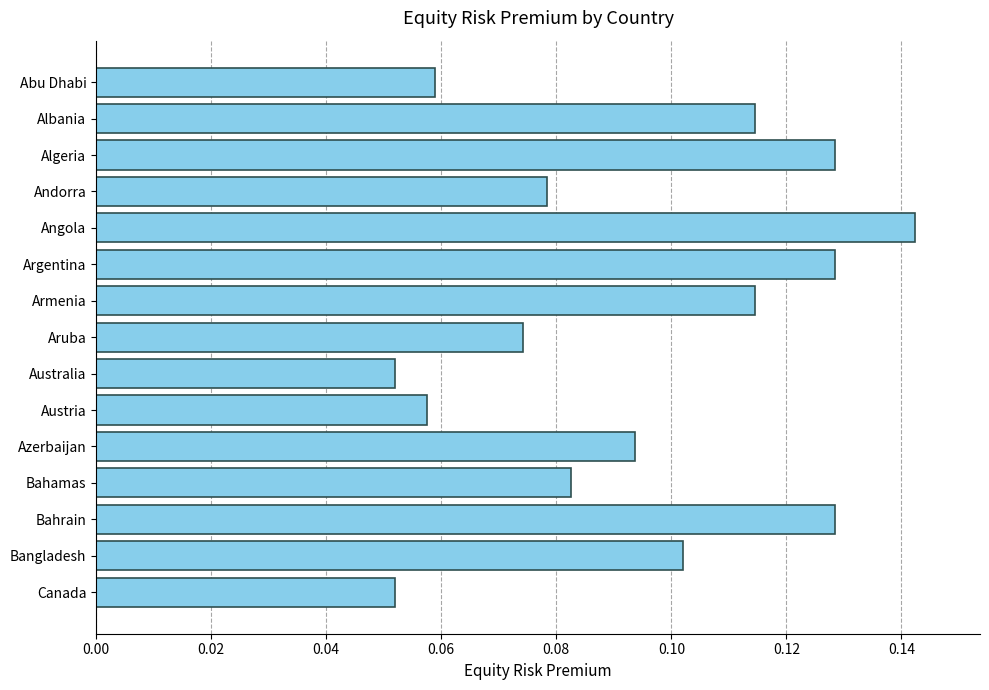

True or false: the data shows 0.0 at Australia.

False